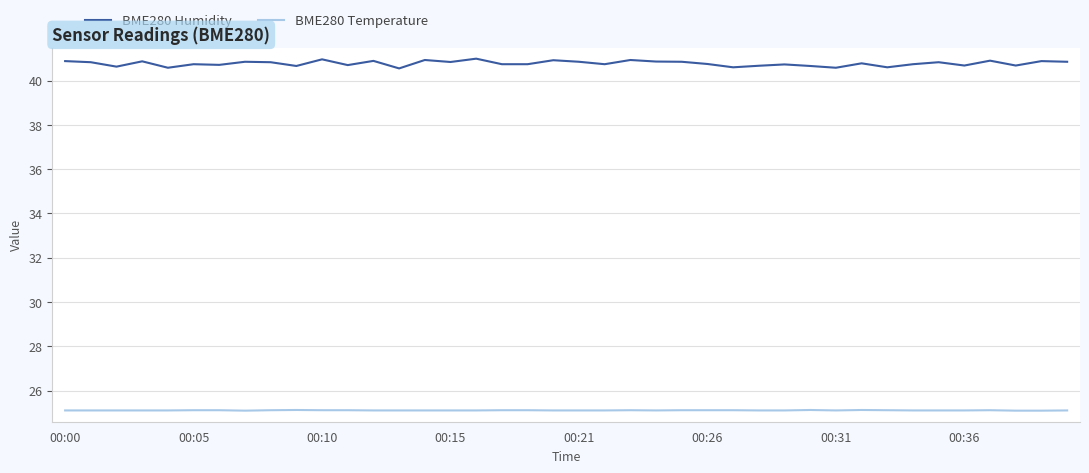

Which series has the largest range (max minus min)?

BME280 Humidity